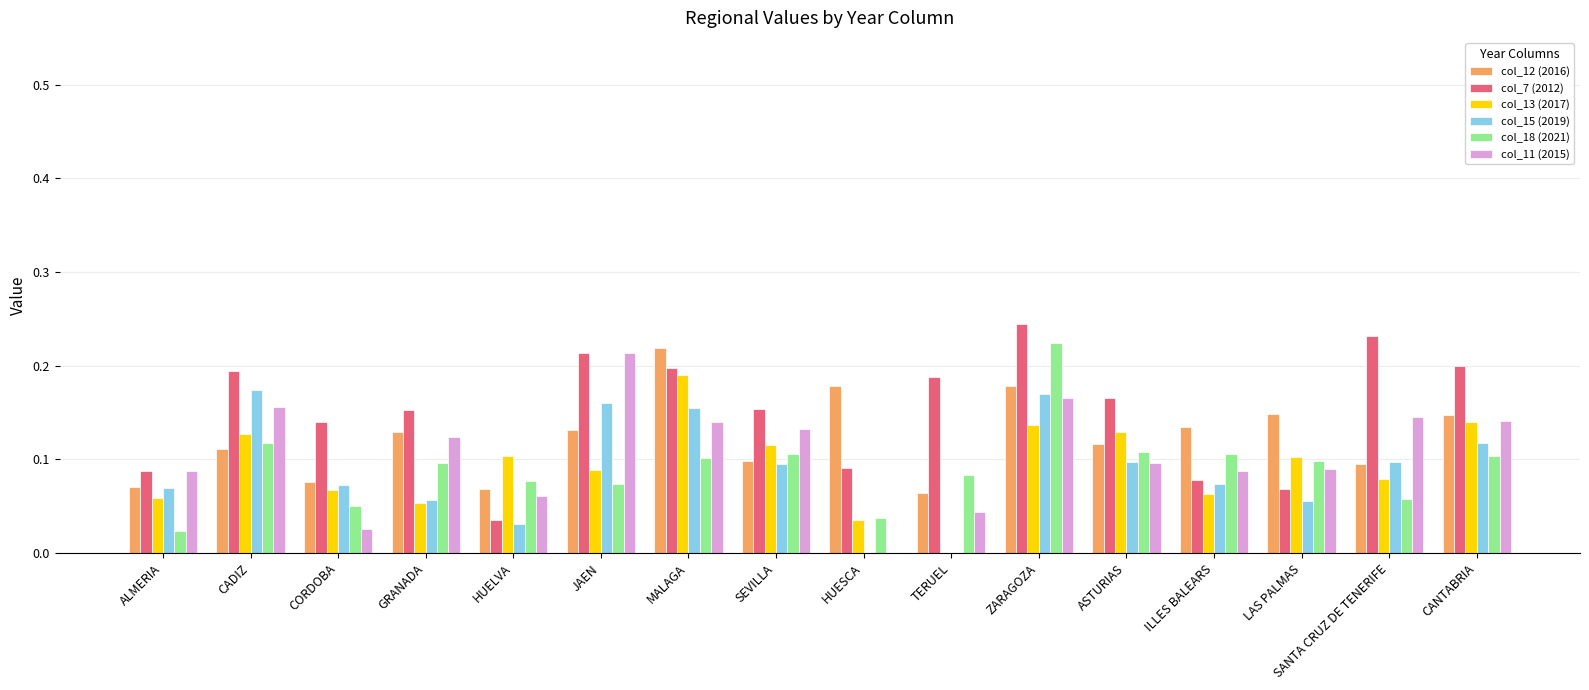

At which category is the sum across all series the highest?

ZARAGOZA